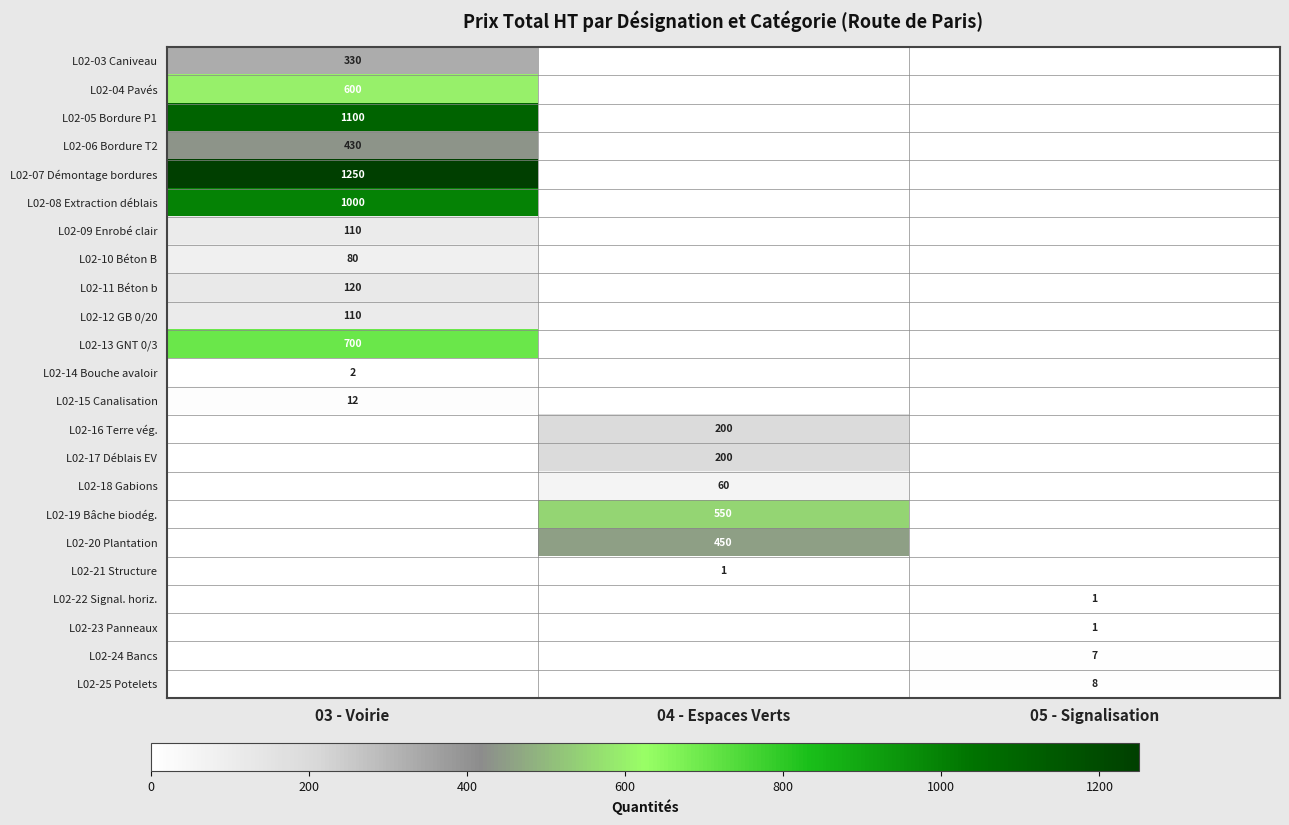

Is it true that L02-03 Caniveau equals 330 at 03 - Voirie?

True